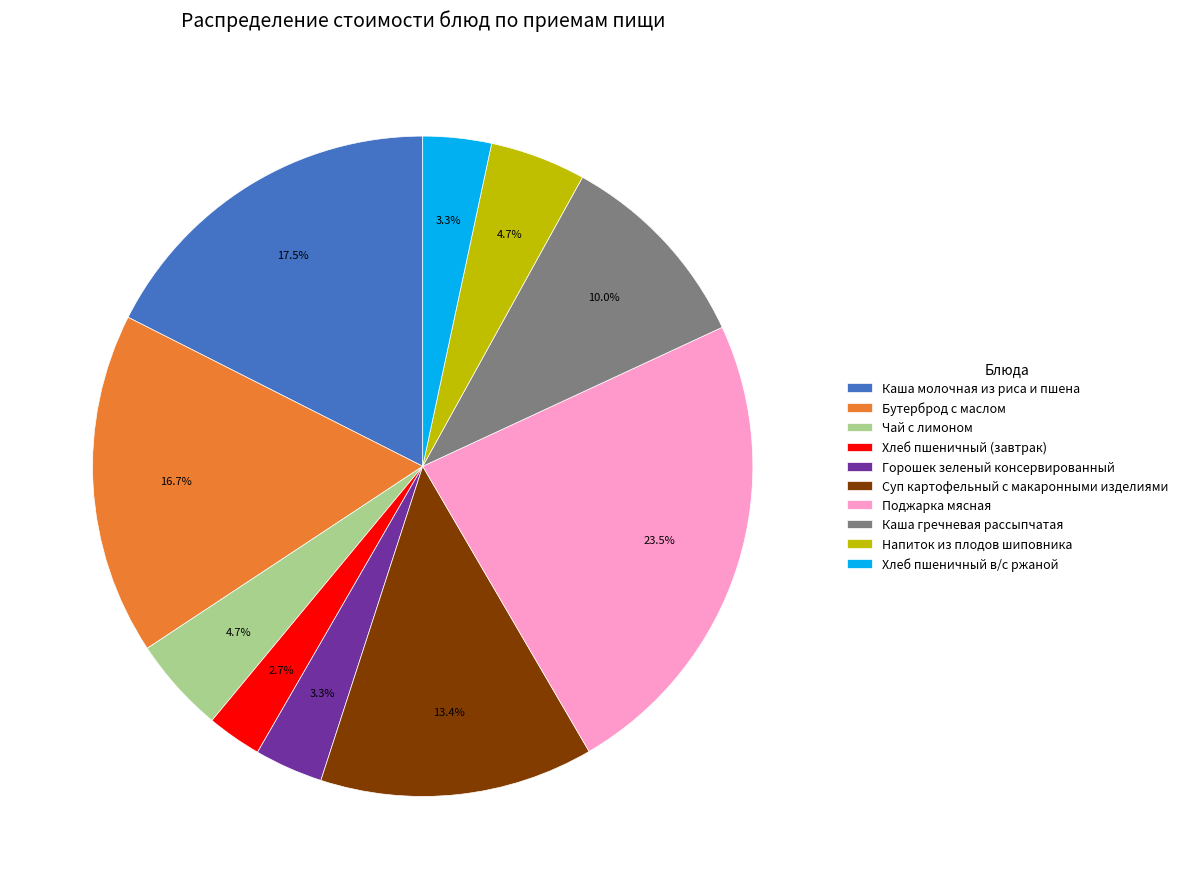

True or false: Хлеб пшеничный (завтрак) accounts for 3% of the total.

True